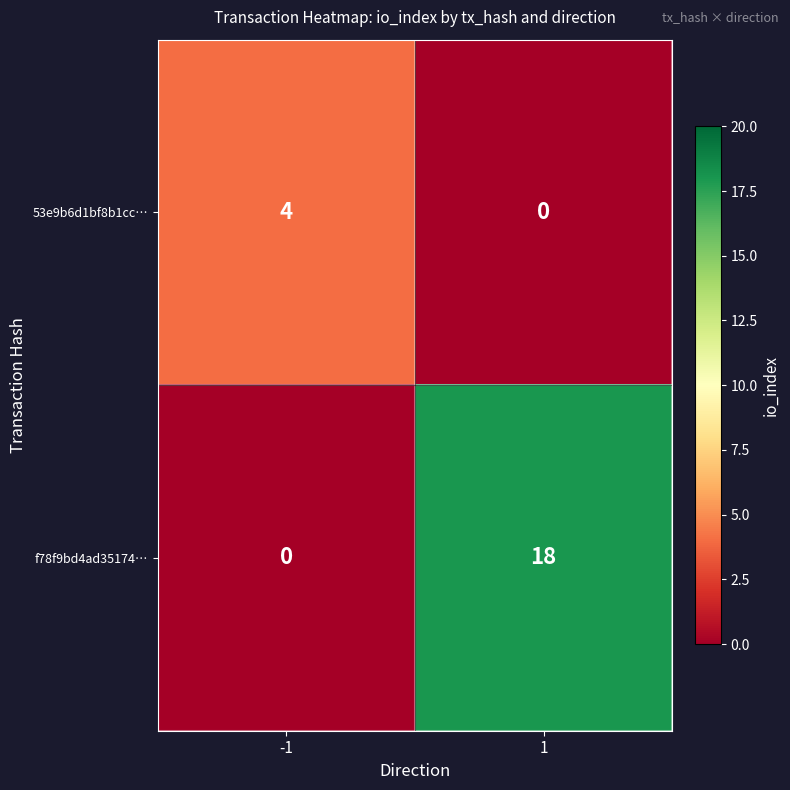

Which series has the widest spread of values?

f78f9bd4ad35174…